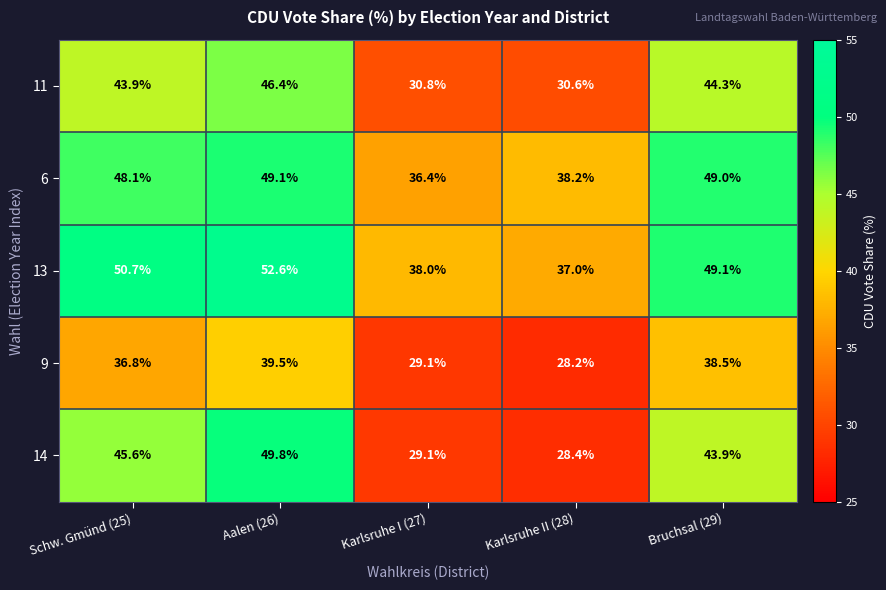

Which label corresponds to the largest value in the chart?

Aalen (26)